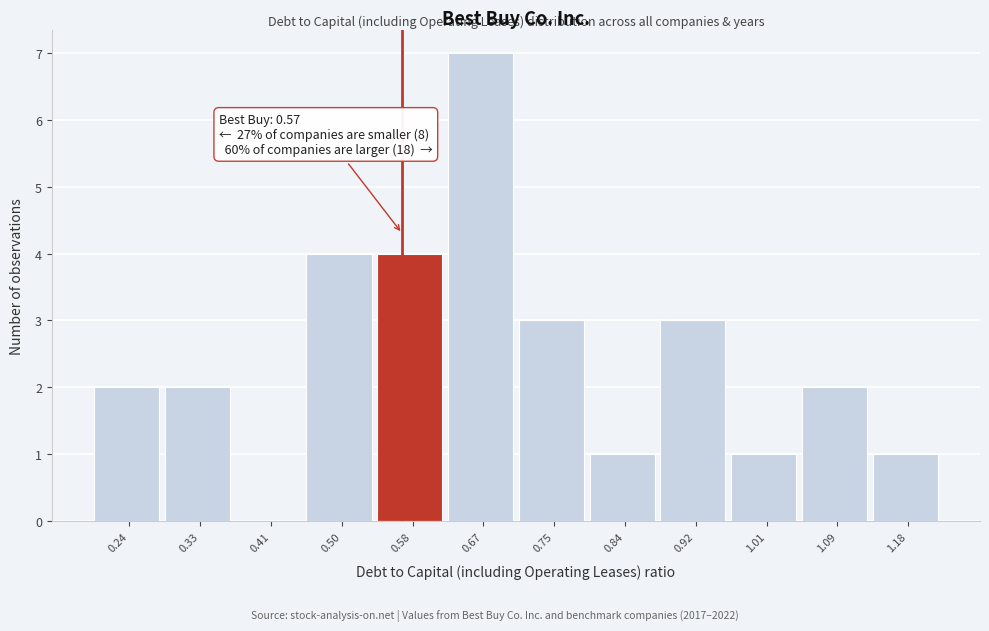

Which range on the x-axis has the tallest bar?

0.625 to 0.710